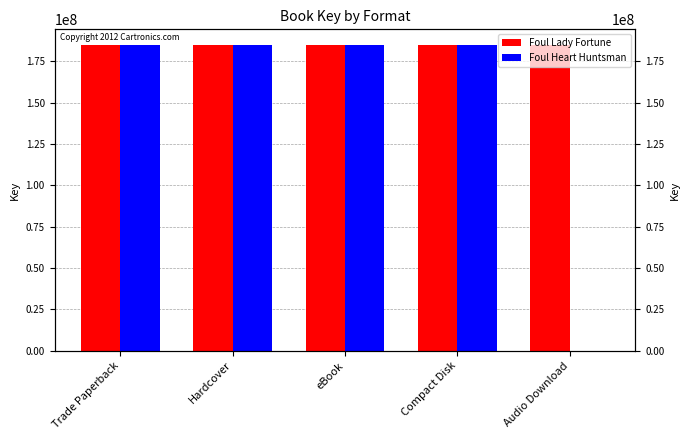

What value does the Foul Lady Fortune series have at Compact Disk?

185023039